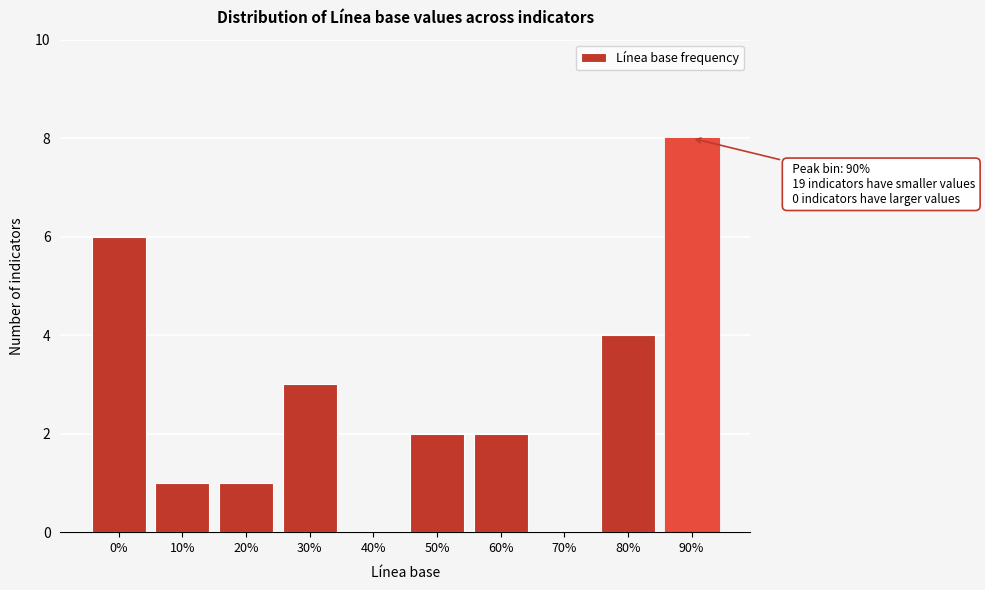

Reading right to left, list all the values displayed in this chart.

90%=8	80%=4	70%=0	60%=2	50%=2	40%=0	30%=3	20%=1	10%=1	0%=6